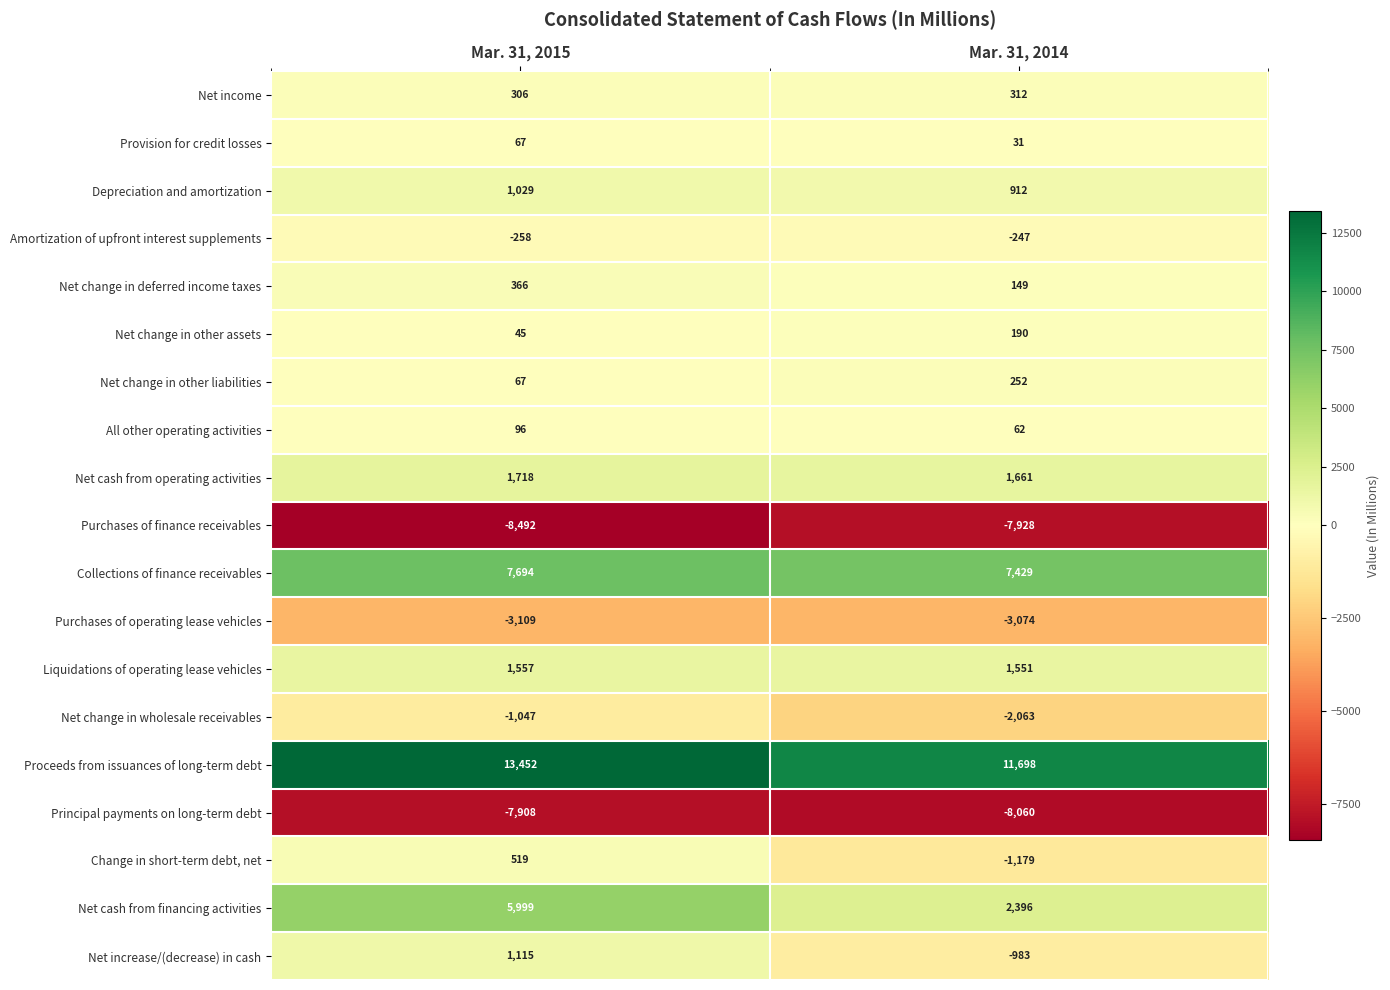

Which label corresponds to the smallest value in the chart?

Mar. 31, 2015